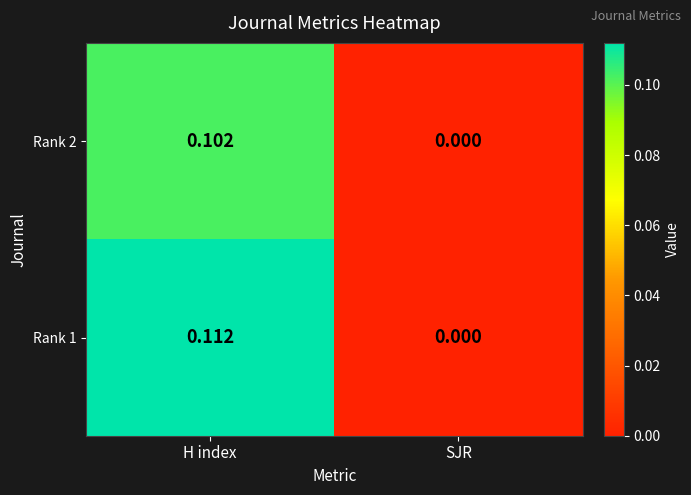

Where is Rank 2 nearest to the value 0?

SJR